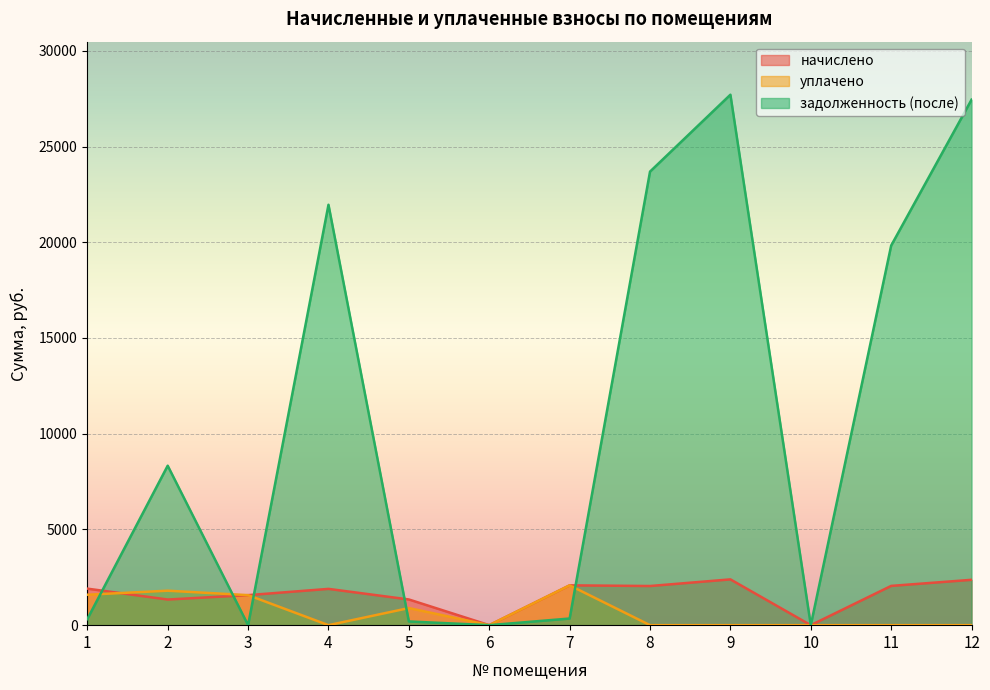

At how many categories does at least one series exceed 10622?

5